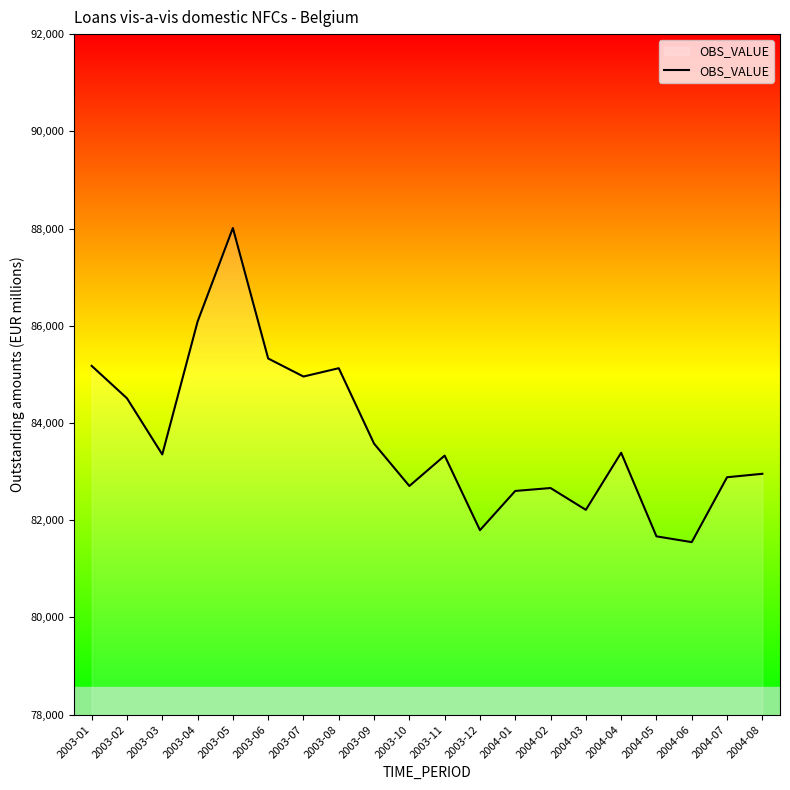

Count the number of data series in this chart.

1